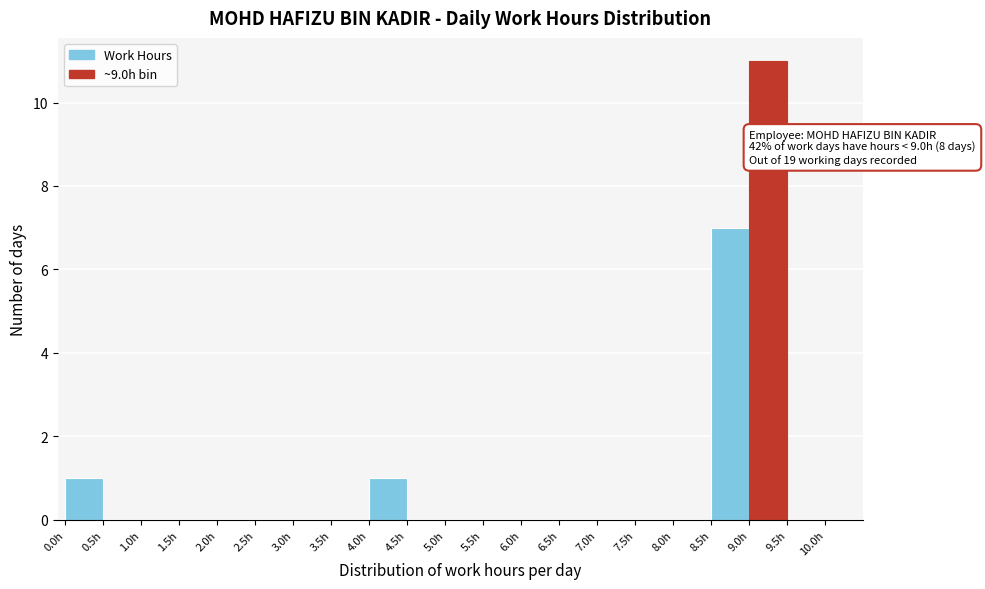

Which range on the x-axis has the tallest bar?

9.0 to 9.5